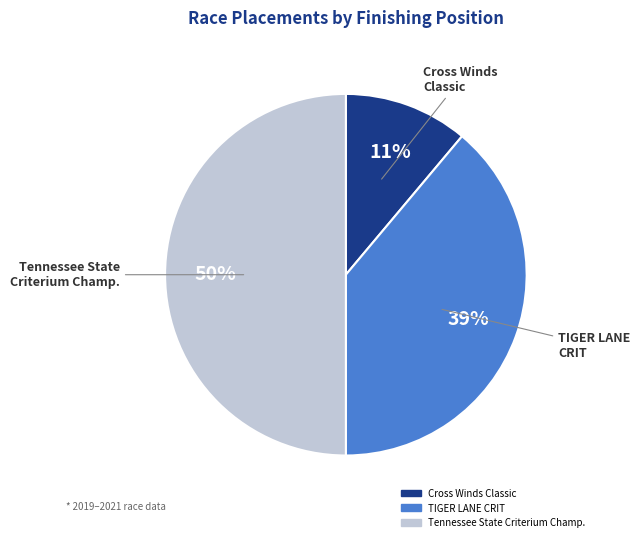

To the nearest percent, what is the average slice percentage?

33%